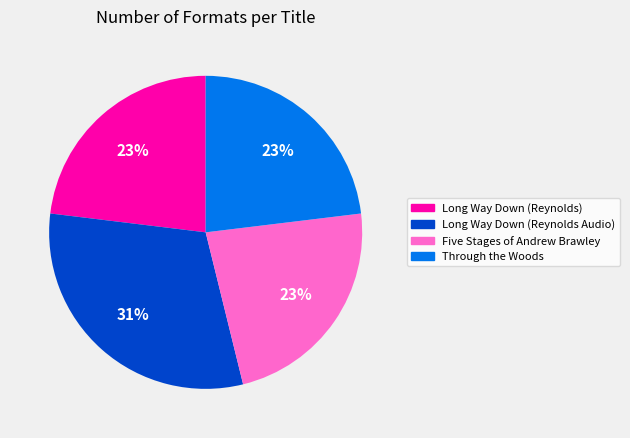

How many segments does this pie chart have?

4